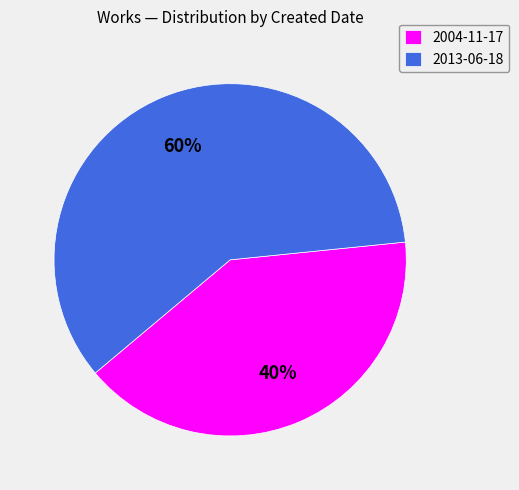

Between 2004-11-17 and 2013-06-18, which is larger?

2013-06-18